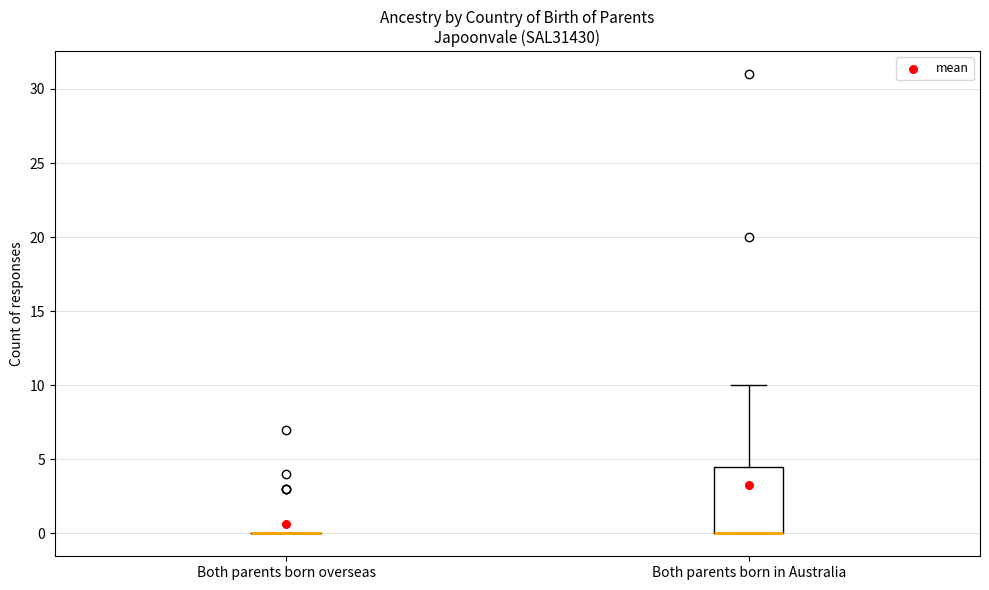

Which box is the tallest, from its lower edge to its upper edge?

Both parents born in Australia